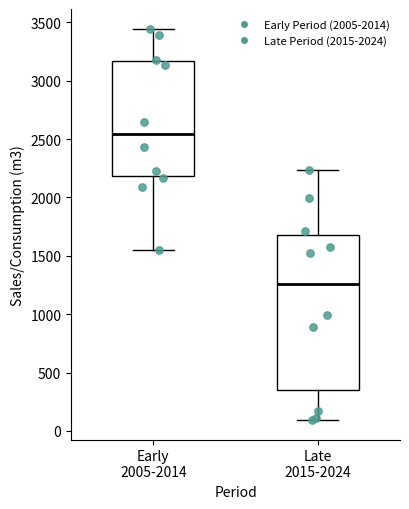

Where does the lower whisker of the box for Early 2005-2014 end on the y-axis? The values are not printed on the chart, so give them approximately, as read against the axis.

1550